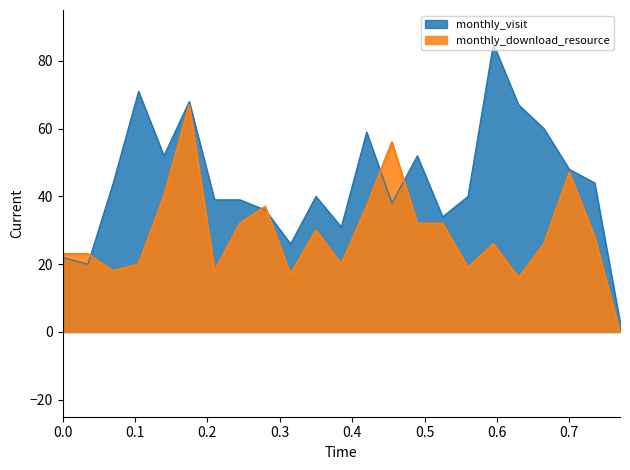

Which series has the largest total across all categories?

monthly_visit